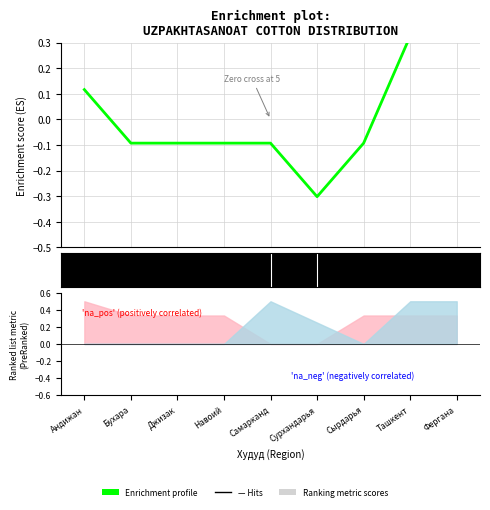

What is the difference between the second highest and second lowest values?

0.4